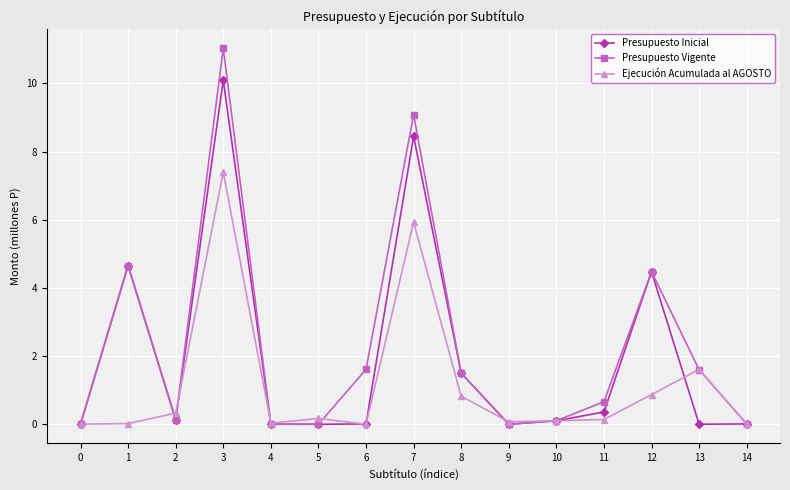

What is the approximate value of Ejecución Acumulada al AGOSTO at 8?

0.8